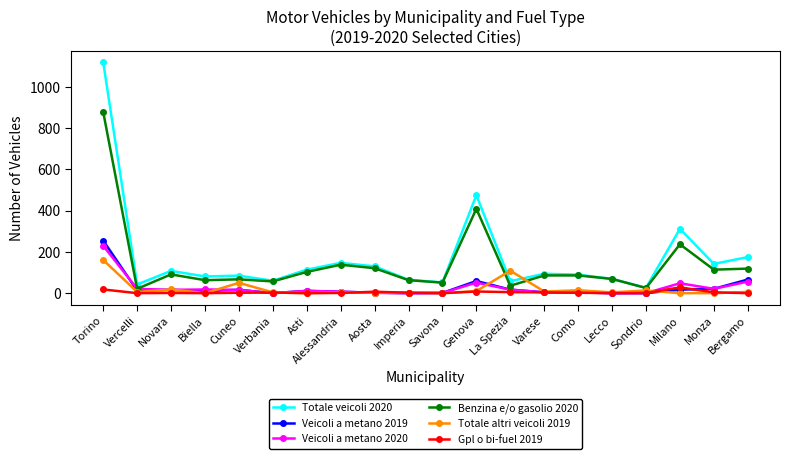

How many distinct data groups are displayed?

6